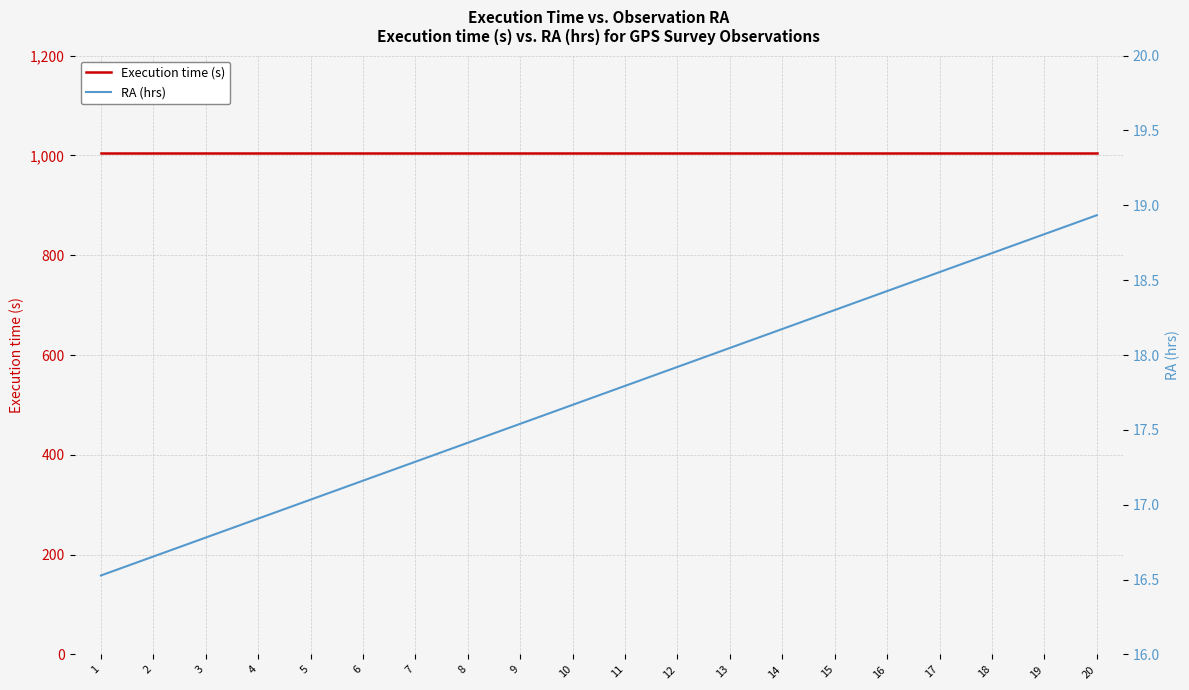

How many data points in RA (hrs) are less than 17?

4